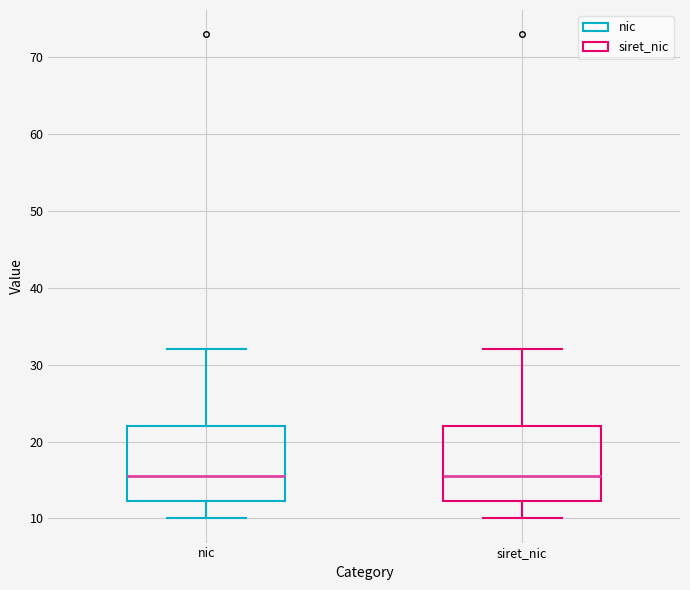

Where does the upper whisker of the box for siret_nic end on the y-axis? The values are not printed on the chart, so give them approximately, as read against the axis.

32